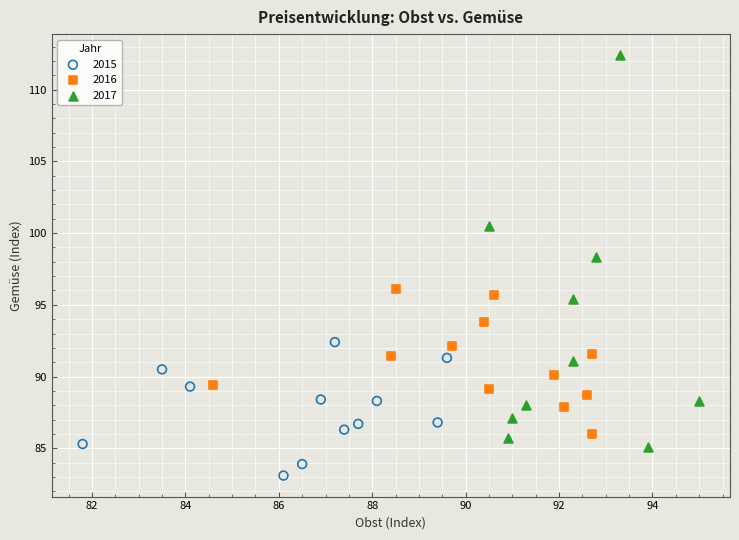

Which series contains the highest Y value?

2017